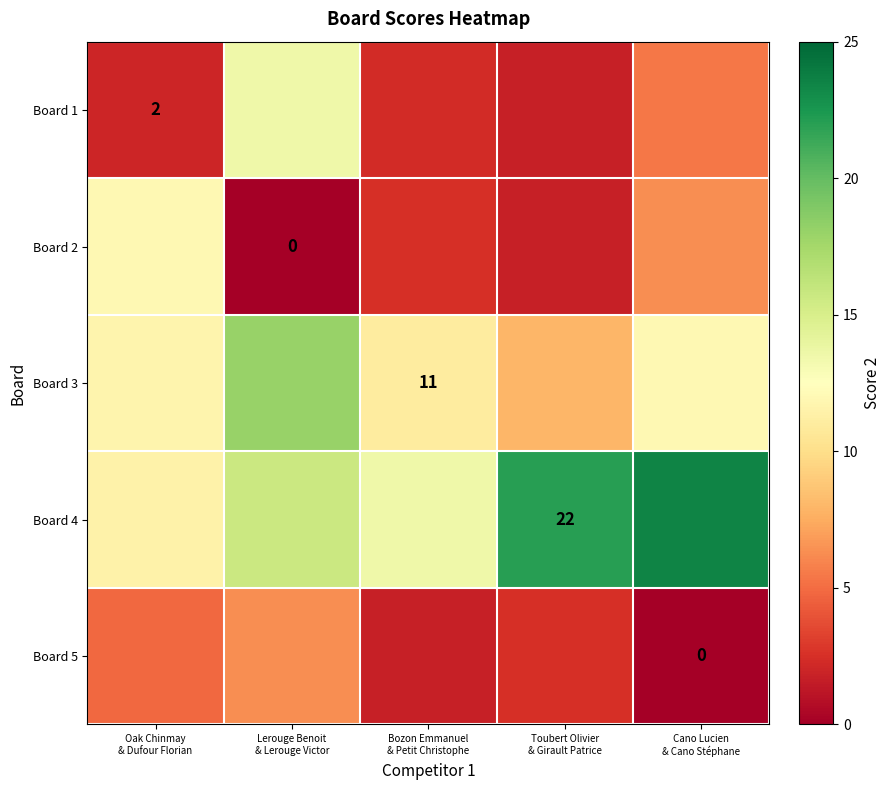

What is the difference between the highest and lowest values at Toubert Olivier
& Girault Patrice?

20.3